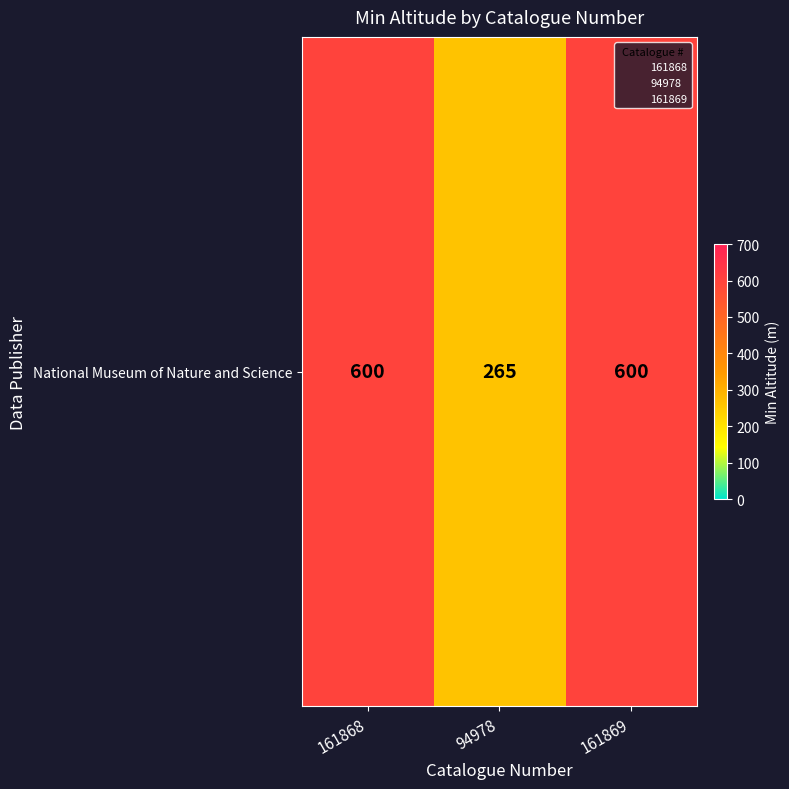

Approximately how many times larger is the value at 161868 compared to 161869?

1.0